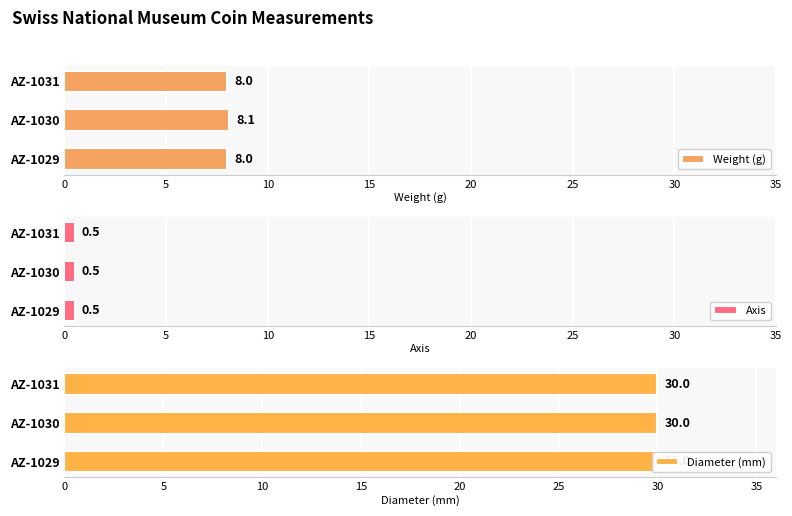

What is the value of the Weight (g) bar at the 1st from the left?

8.0